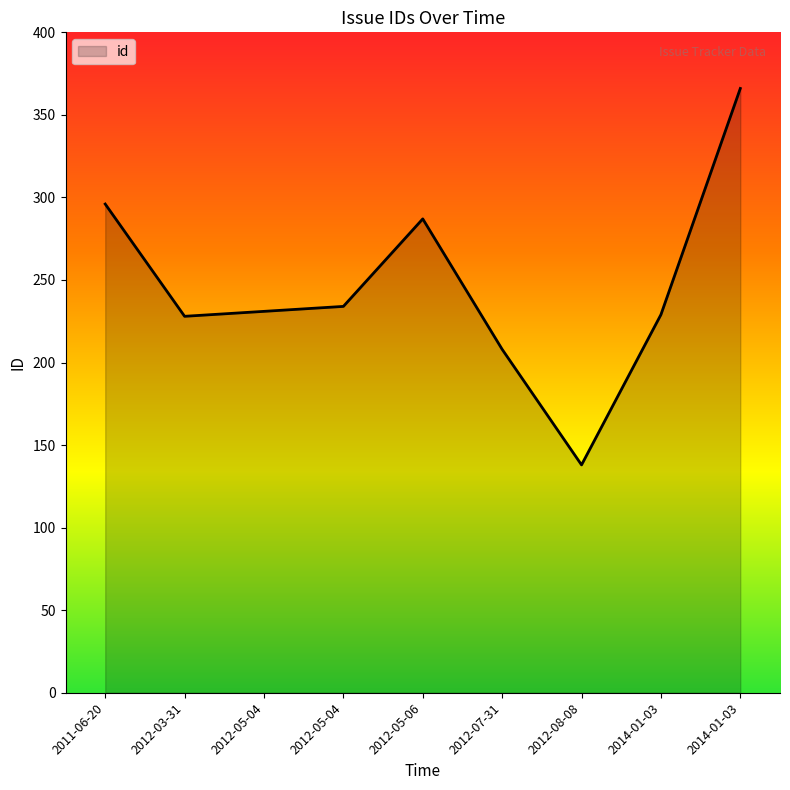

Is this an area chart (filled region under the line)?

Yes